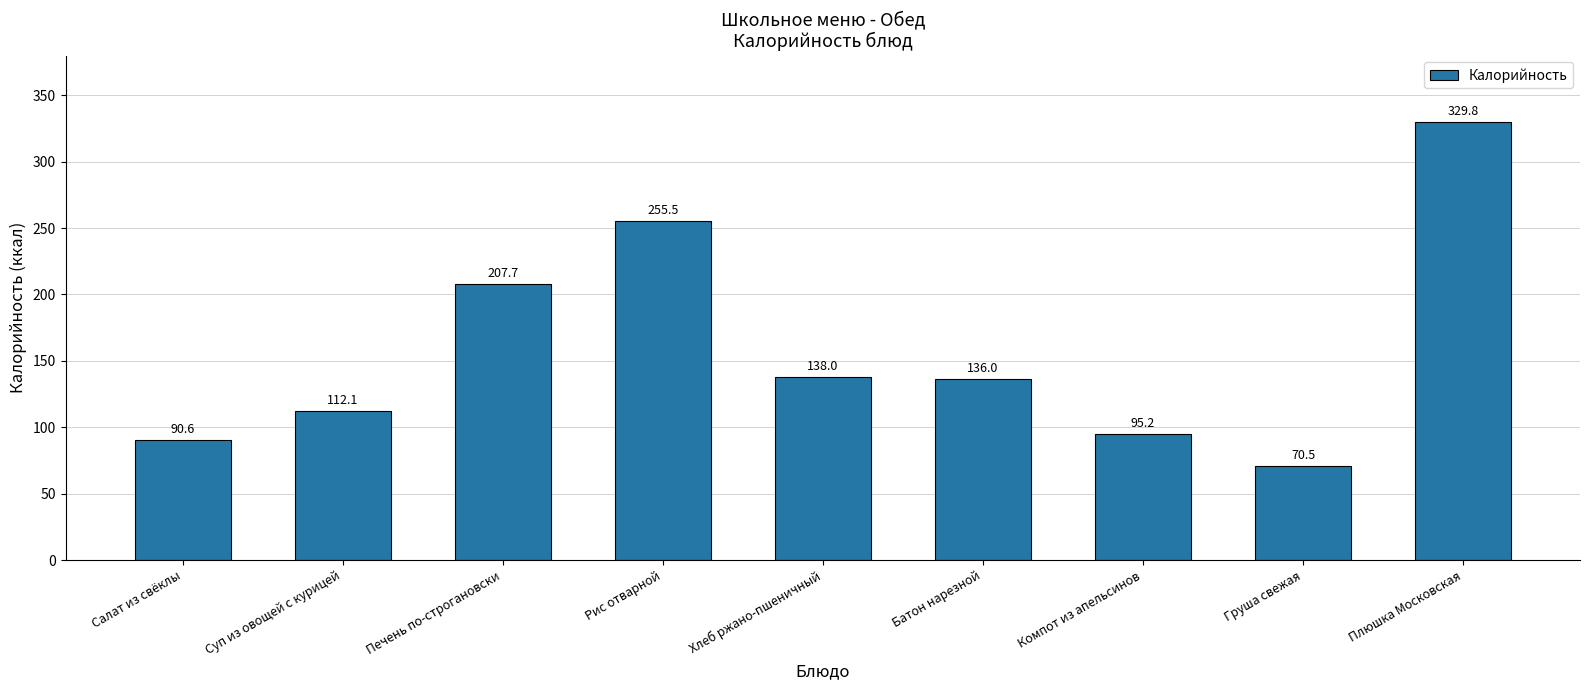

The chart shows a value of 207.7 at Печень по-строгановски. True or false?

True